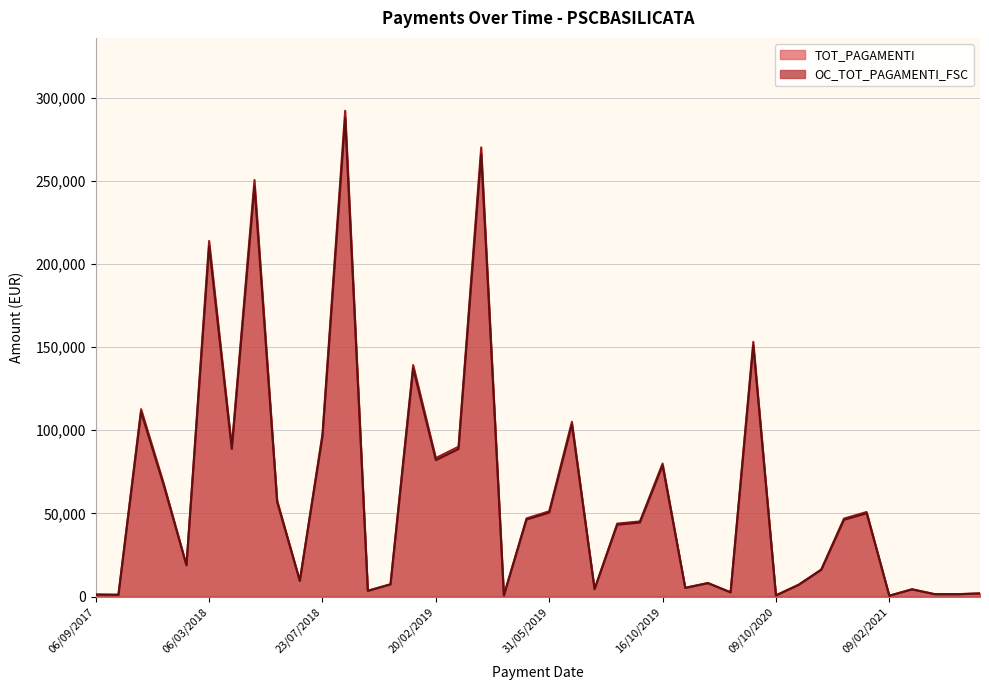

Which category has the highest value across all series?

09/08/2018